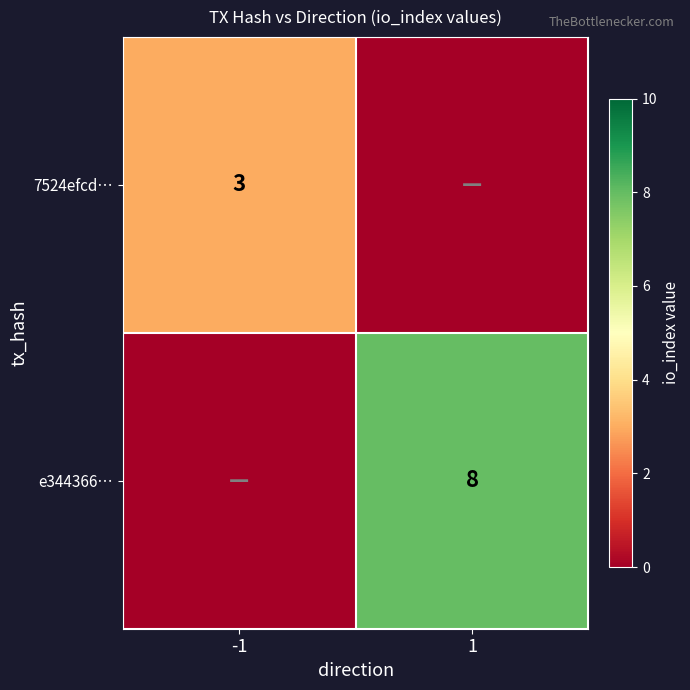

The e344366… series shows 4 at 1. True or false?

False